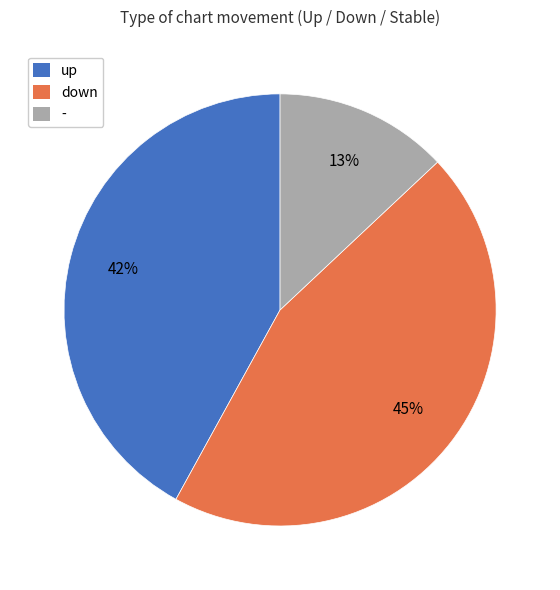

To the nearest percent, what percentage of the pie is down?

45%